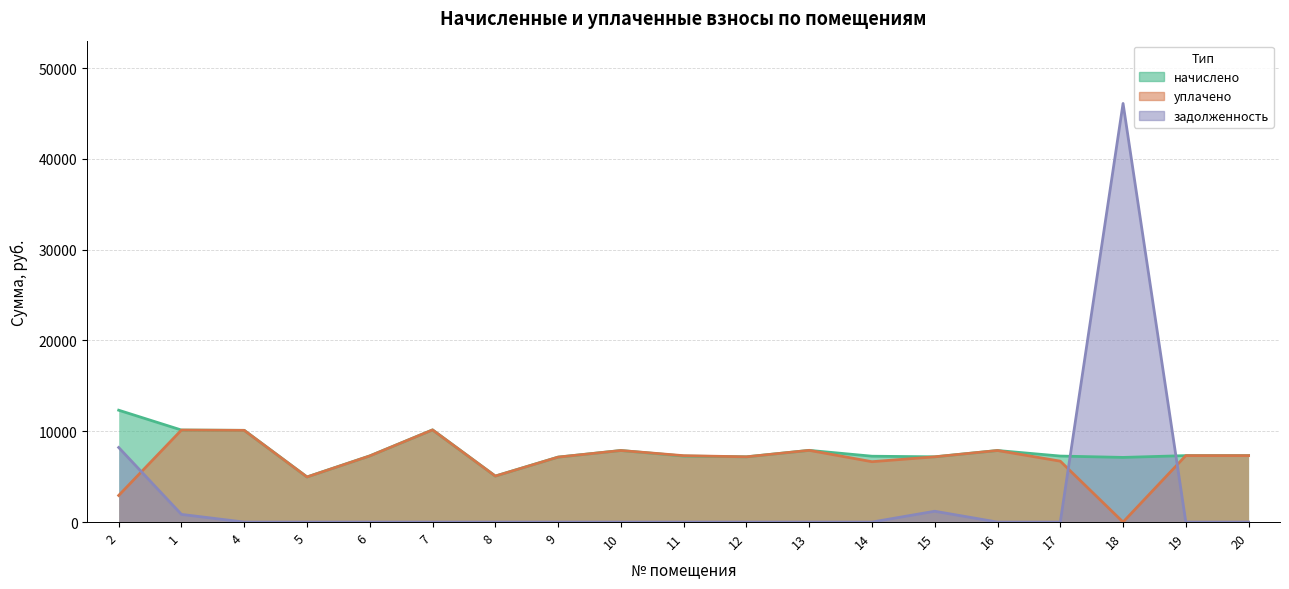

What is the value of the задолженность point at the 1st from the left?

8213.8